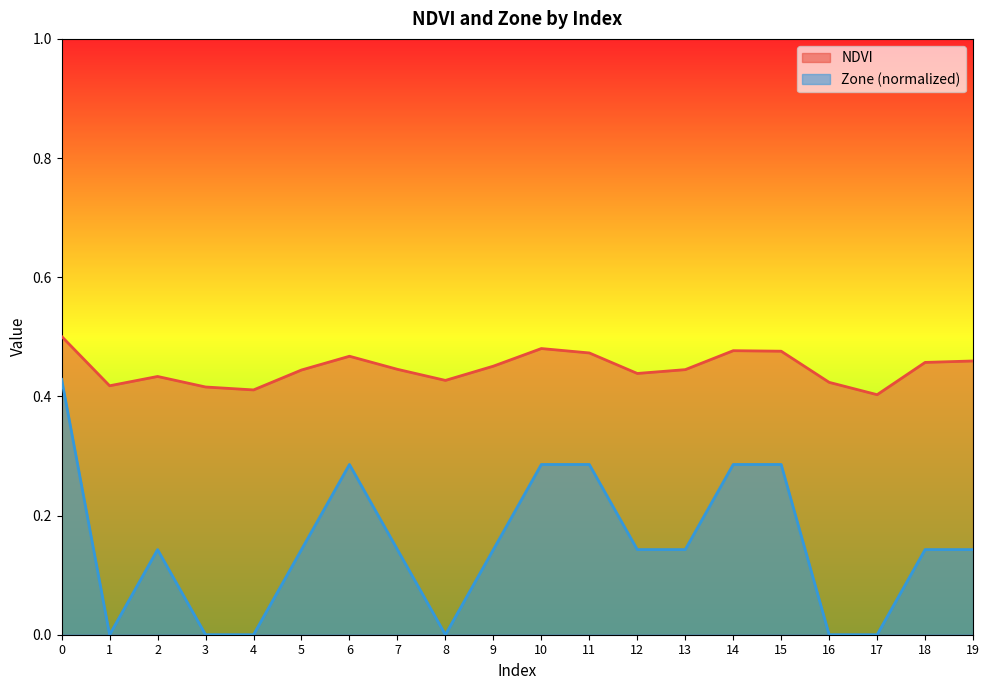

What is the difference between the highest and lowest values at 11?

0.2